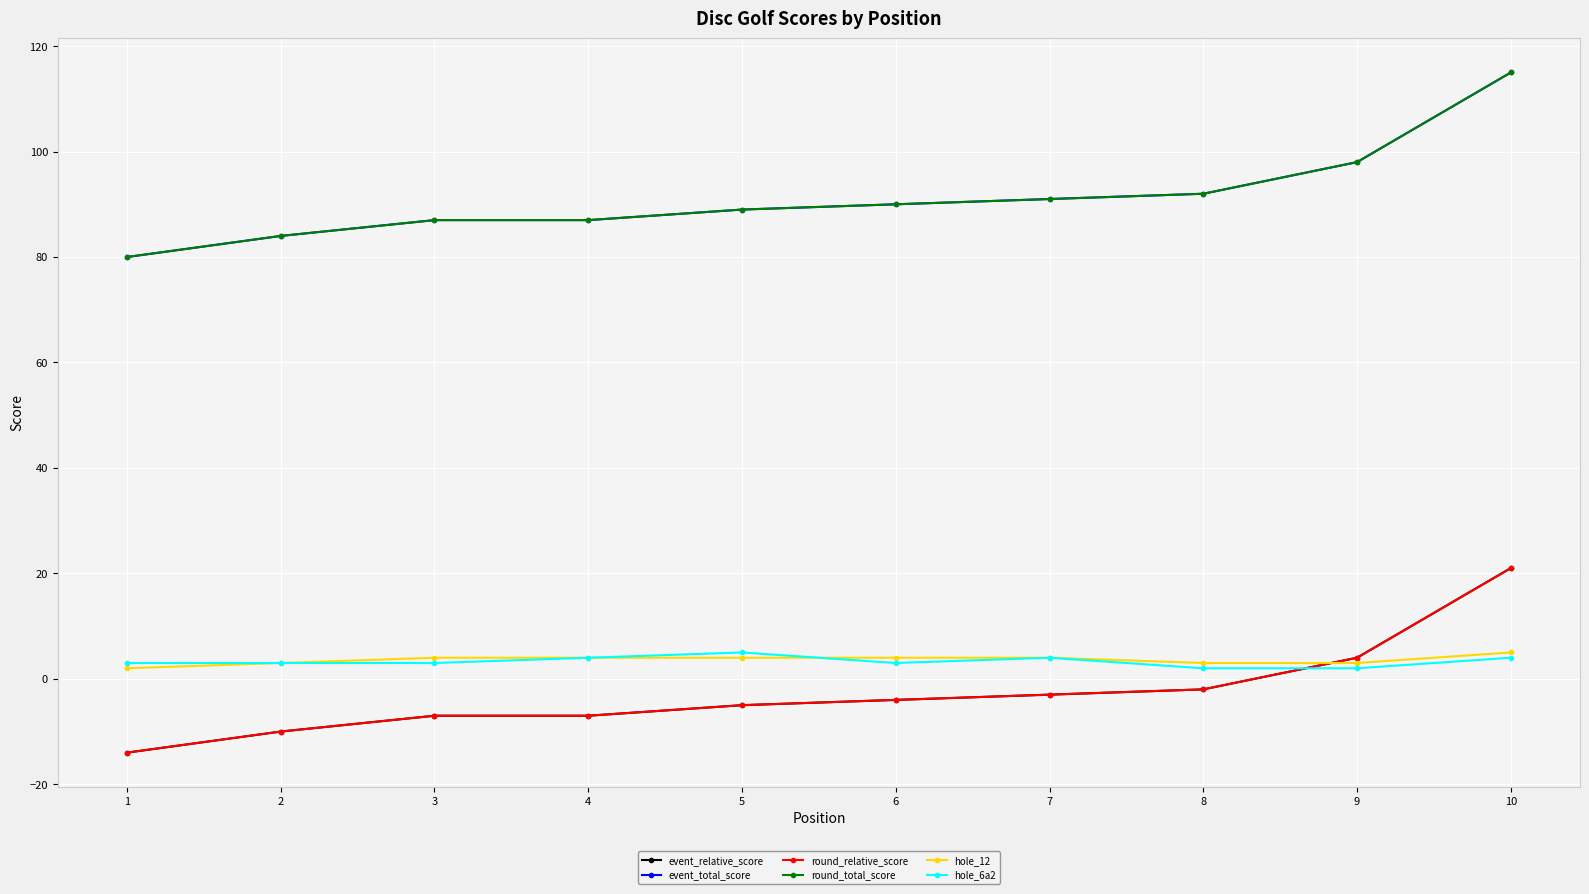

Which series has the widest spread of values?

event_relative_score